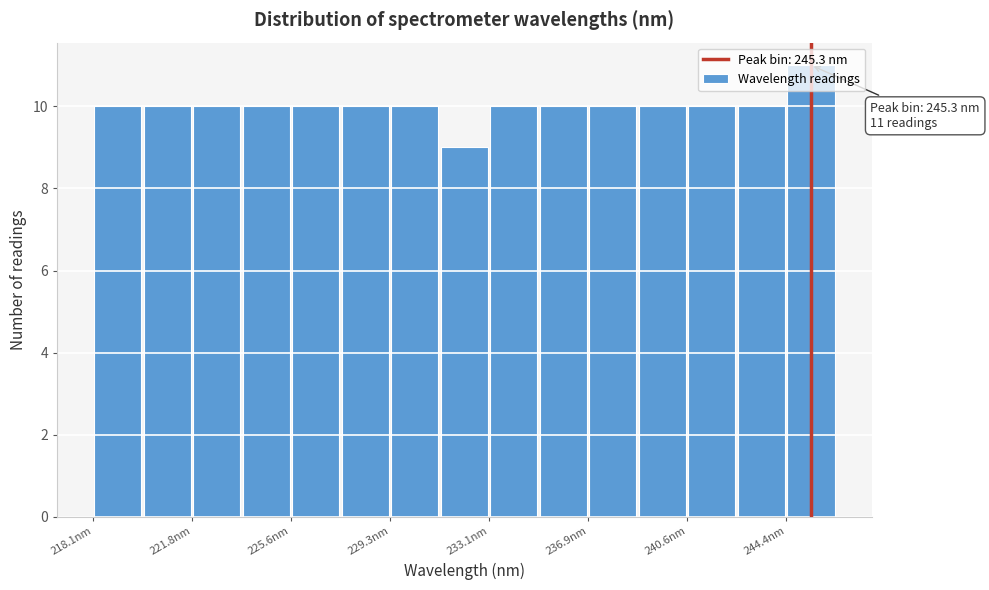

Around what value on the x-axis is the tallest bar? Give the approximate position of its centre, as read against the axis.

245.5